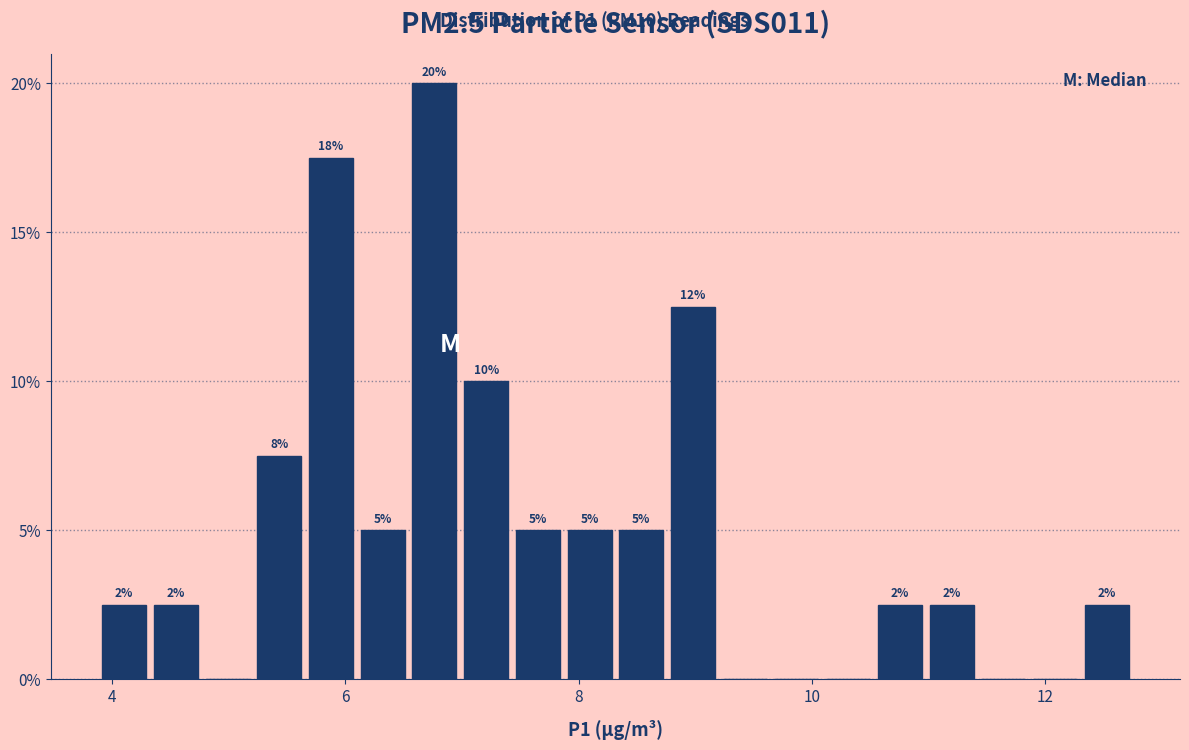

Around what value on the x-axis is the tallest bar? Give the approximate position of its centre, as read against the axis.

6.8